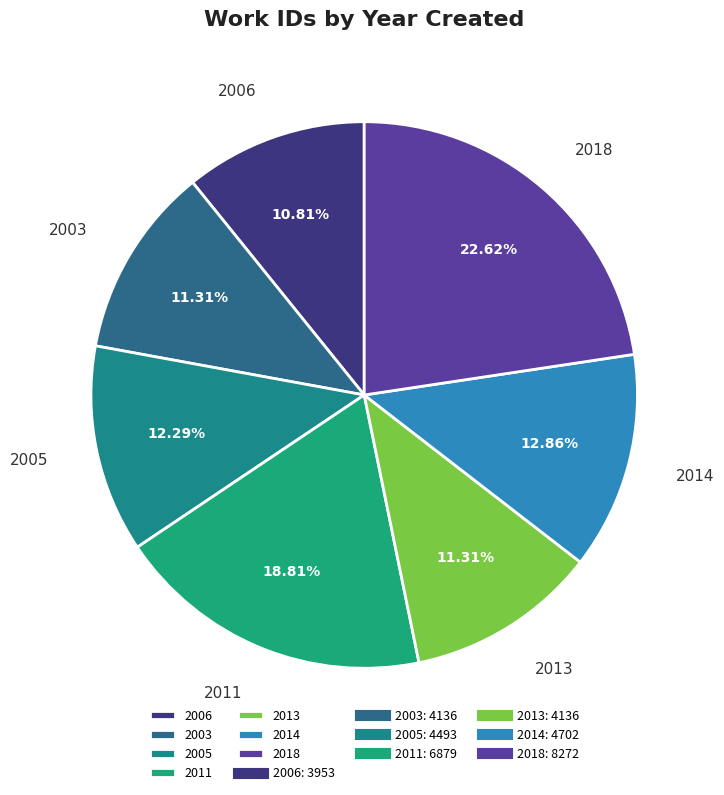

What is the smallest slice in the pie chart?

2006